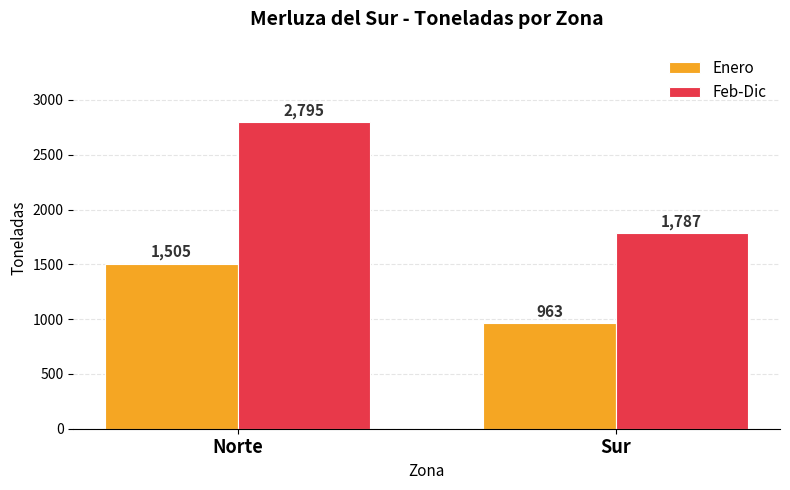

What is the lowest value of the Feb-Dic series?

1787